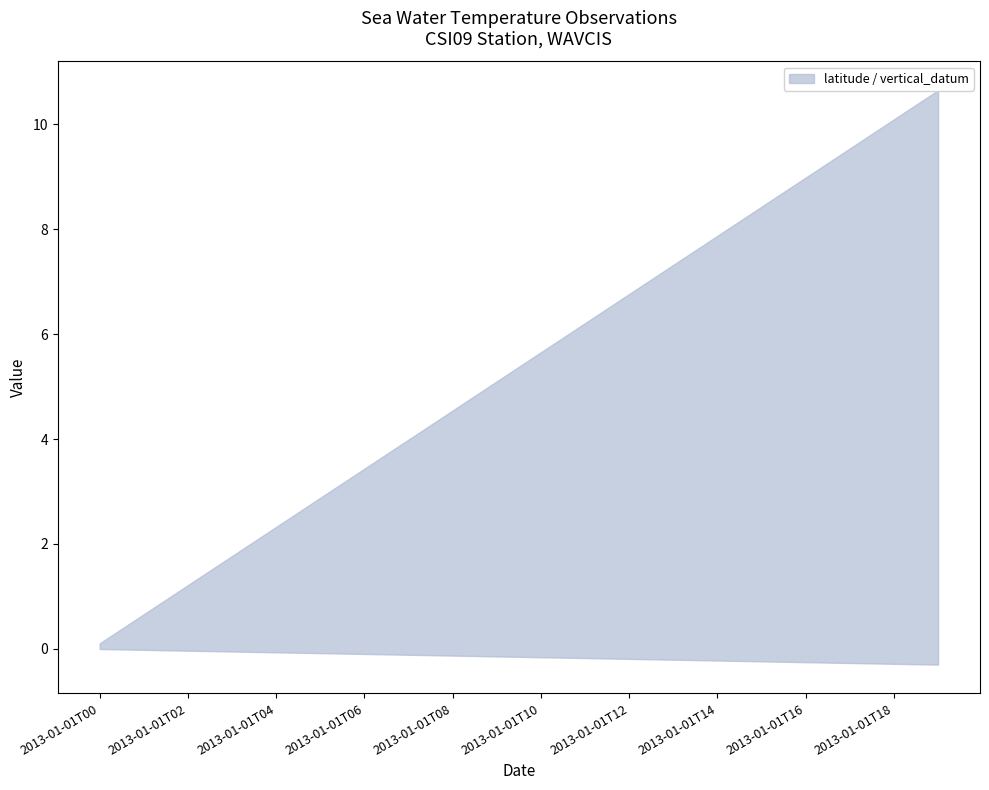

Which series has the widest spread of values?

latitude